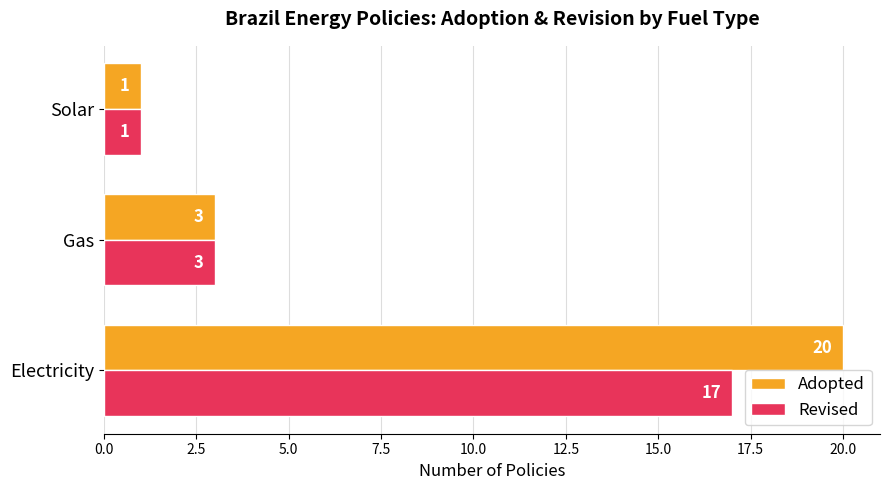

Where is Revised nearest to the value 9?

Gas